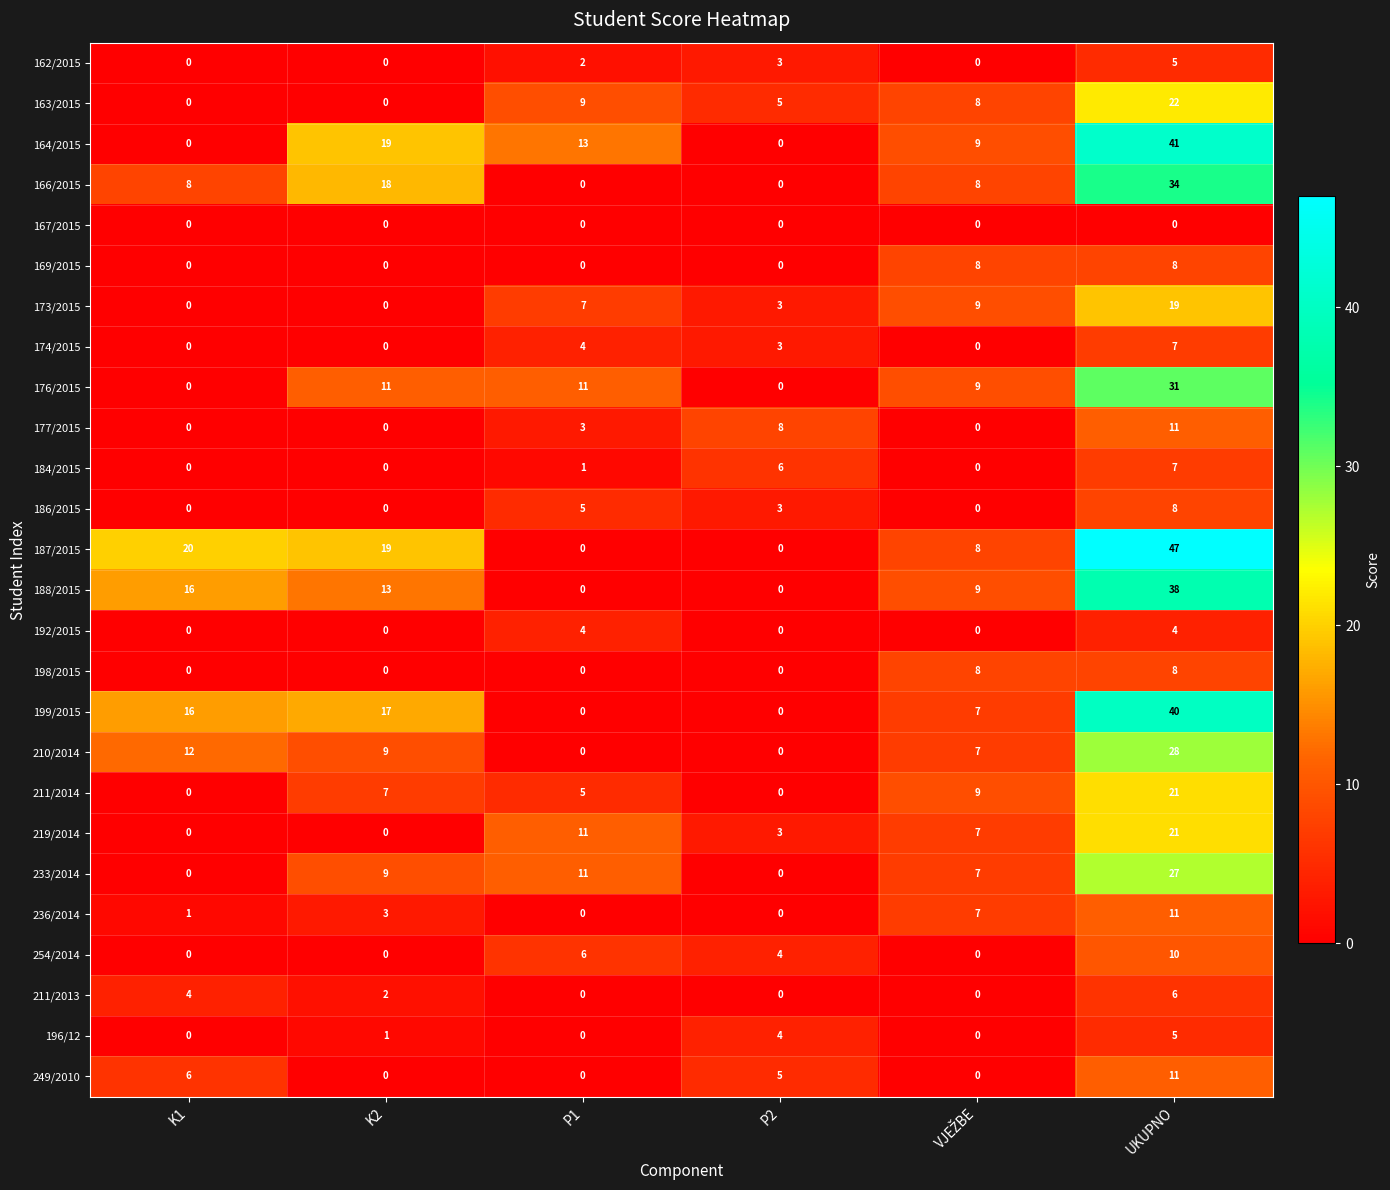

What is the difference between the maximum and second lowest values in the 163/2015 series?

22